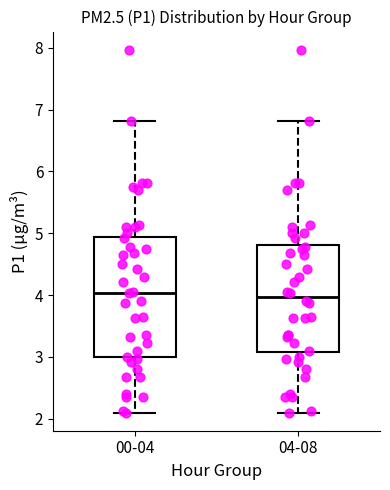

Reading left to right, read every box against the y-axis: the position of its median line, the range the box covers, and the ends of its whiskers. The values are not printed on the chart, so give them approximately, as read against the axis.

00-04: median 4.0, box 3.0 to 4.9, whiskers 2.1 to 6.8
04-08: median 4.0, box 3.1 to 4.8, whiskers 2.1 to 6.8